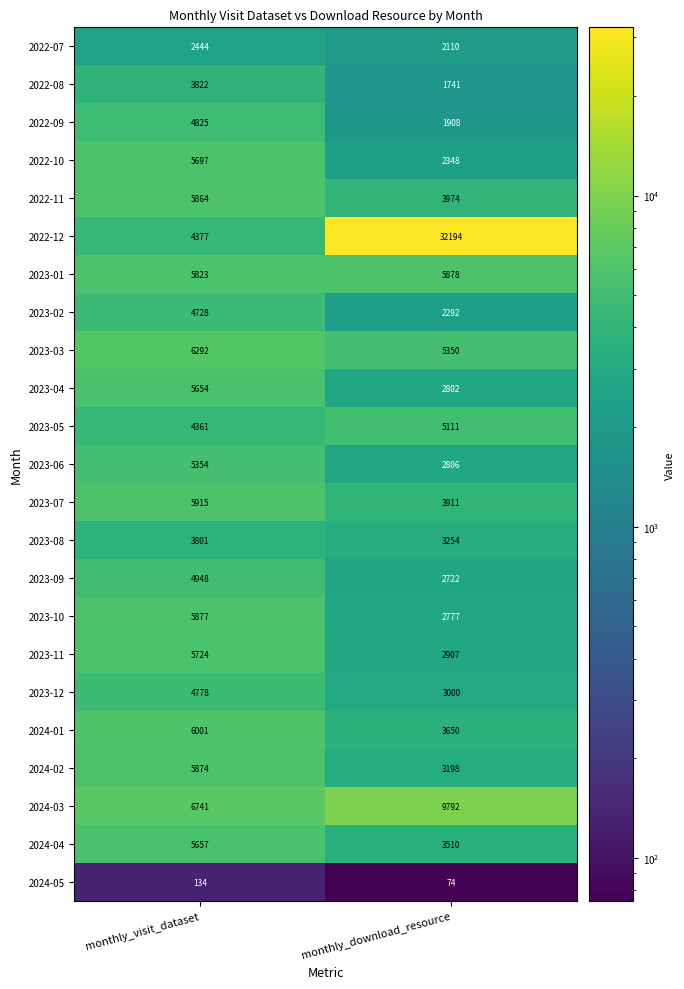

What is the lowest value of the 2024-03 series?

6741